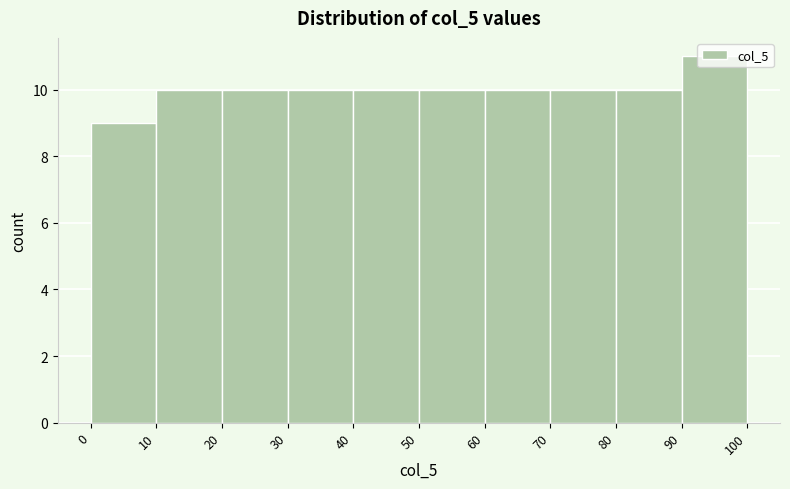

What is the height of the bar covering 80 to 90 on the x-axis? The values are not printed on the chart, so give them approximately, as read against the axis.

10